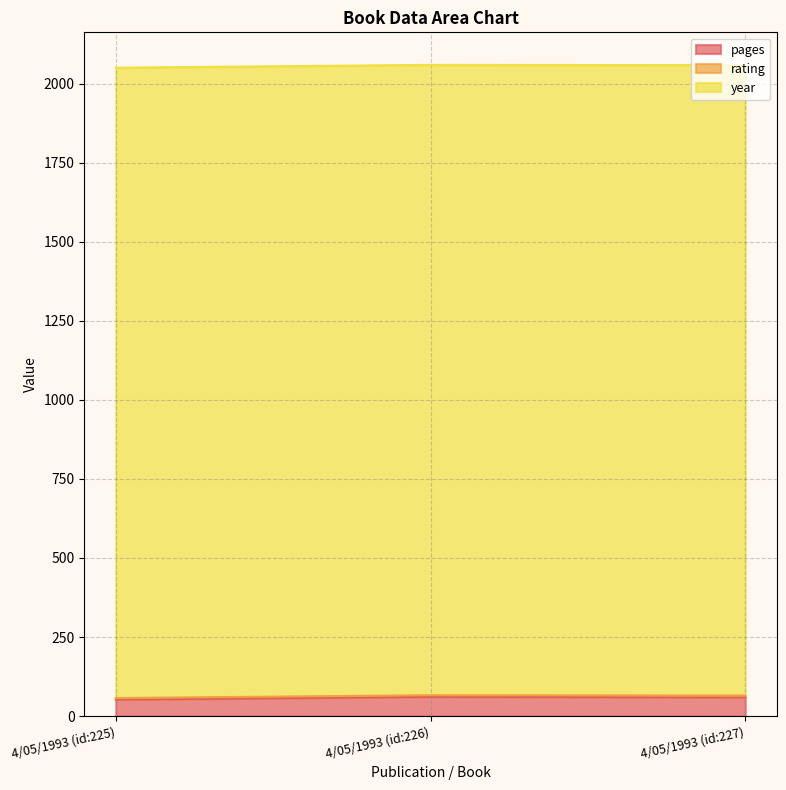

What is the average value of the rating series?

5